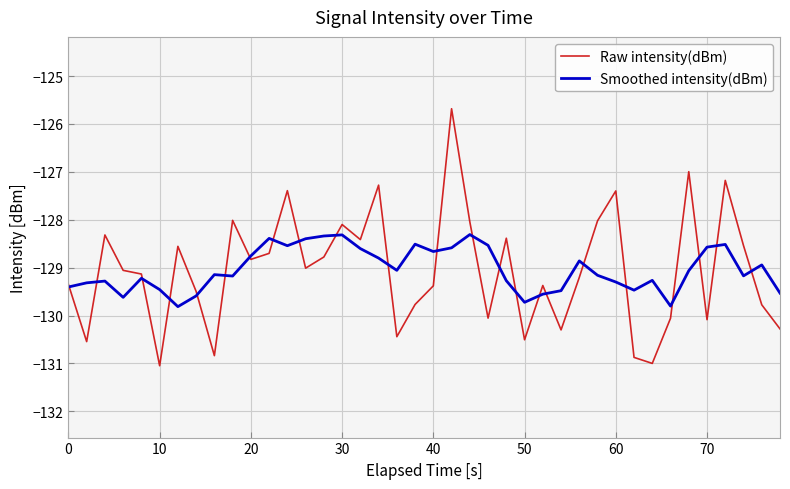

How many lines are shown in the chart?

2